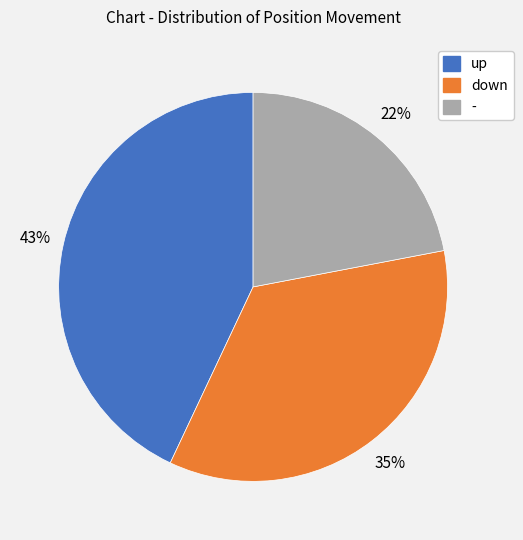

Which slice is the smallest?

-